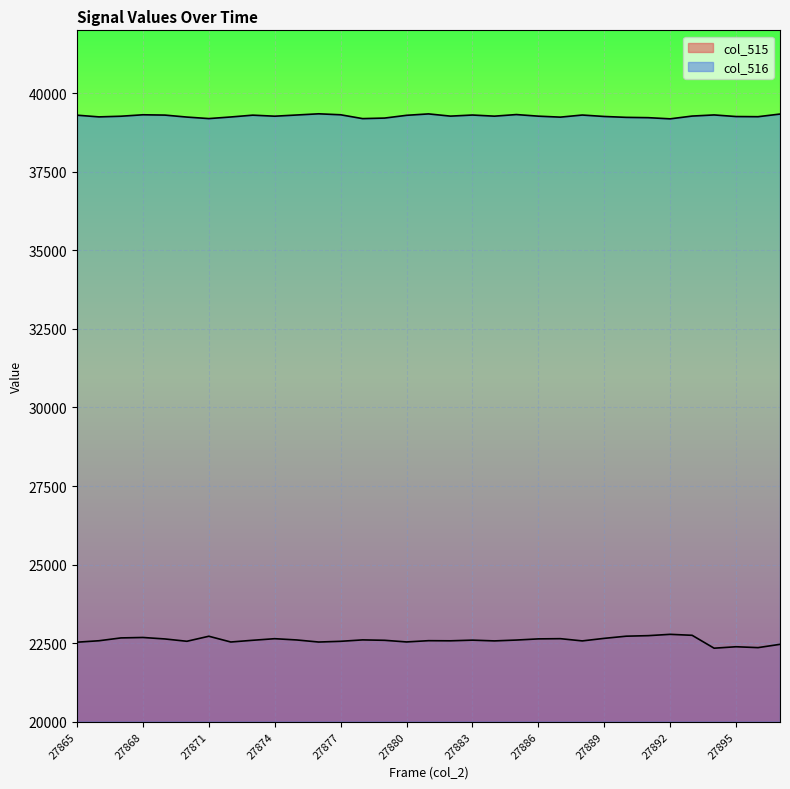

What is the average value of the col_515 series?

22592